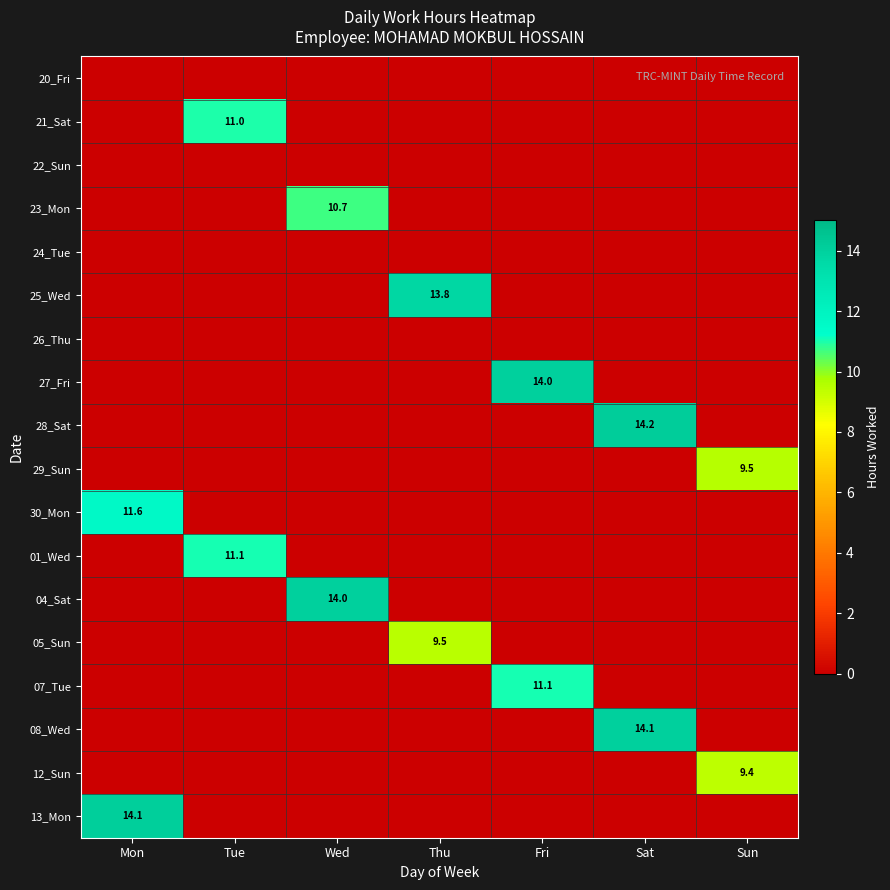

How many values in the 21_Sat series exceed 0?

1